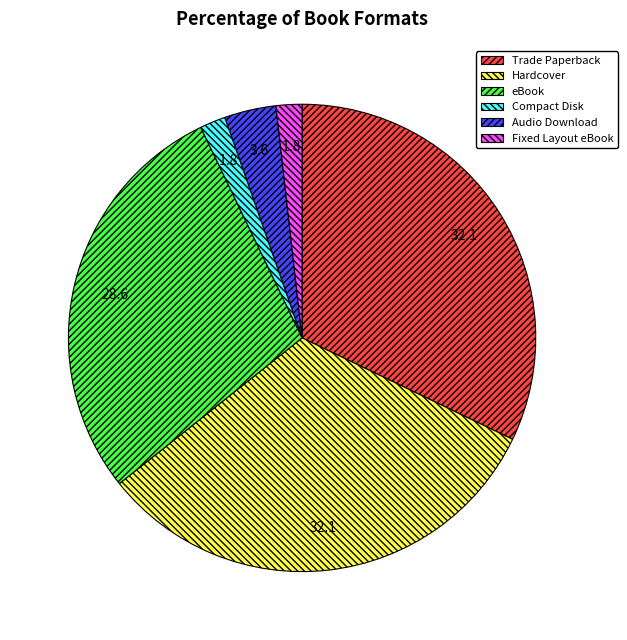

Is Fixed Layout eBook the majority of the pie?

No